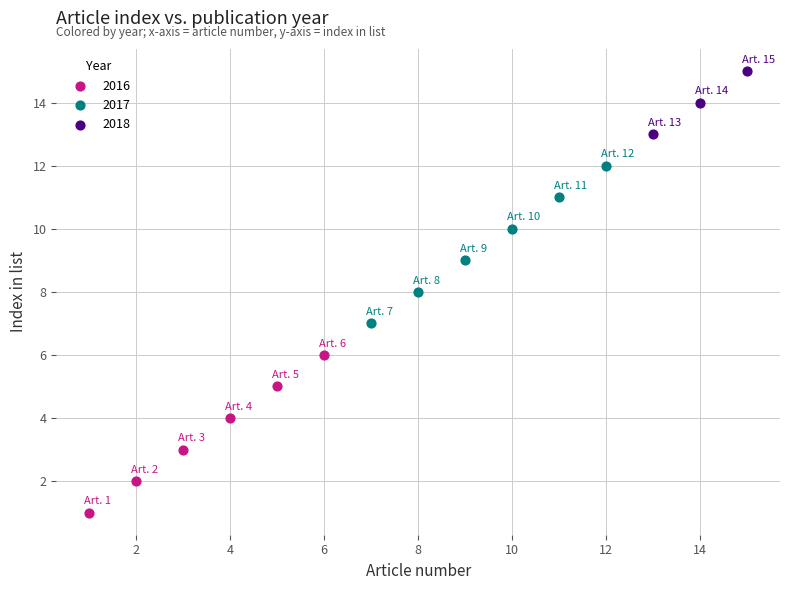

Which series contains the highest Y value?

2018